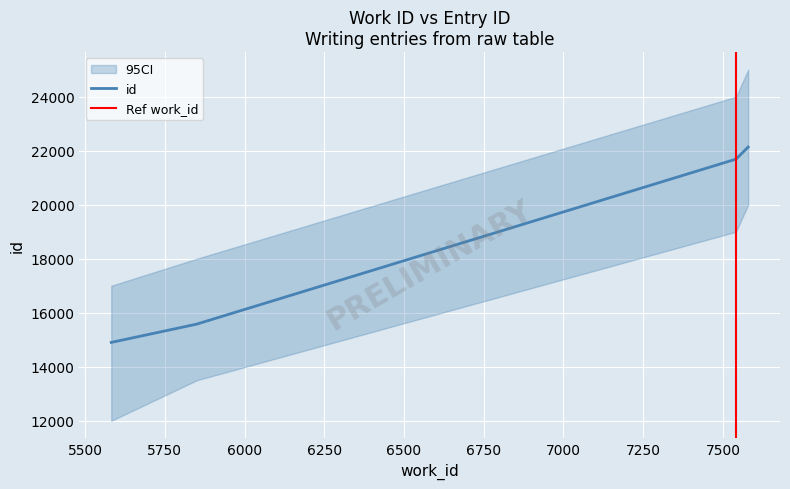

Is this an area chart (filled region under the line)?

No